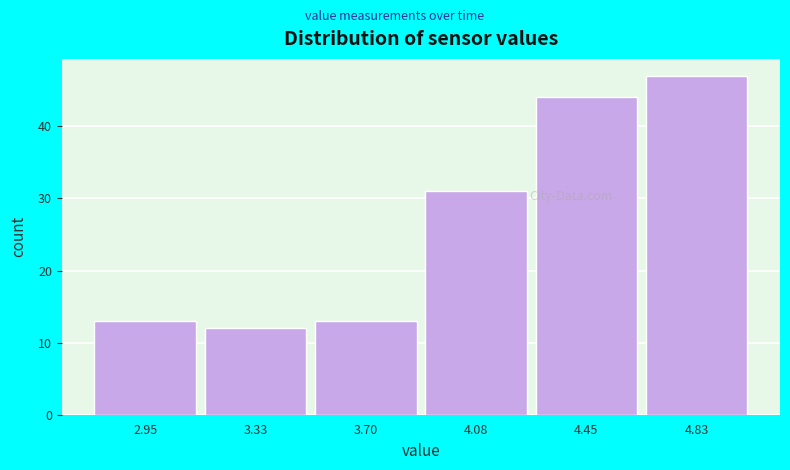

Reading right to left, what are all the values shown in this chart?

4.83=47	4.45=44	4.08=31	3.70=13	3.33=12	2.95=13